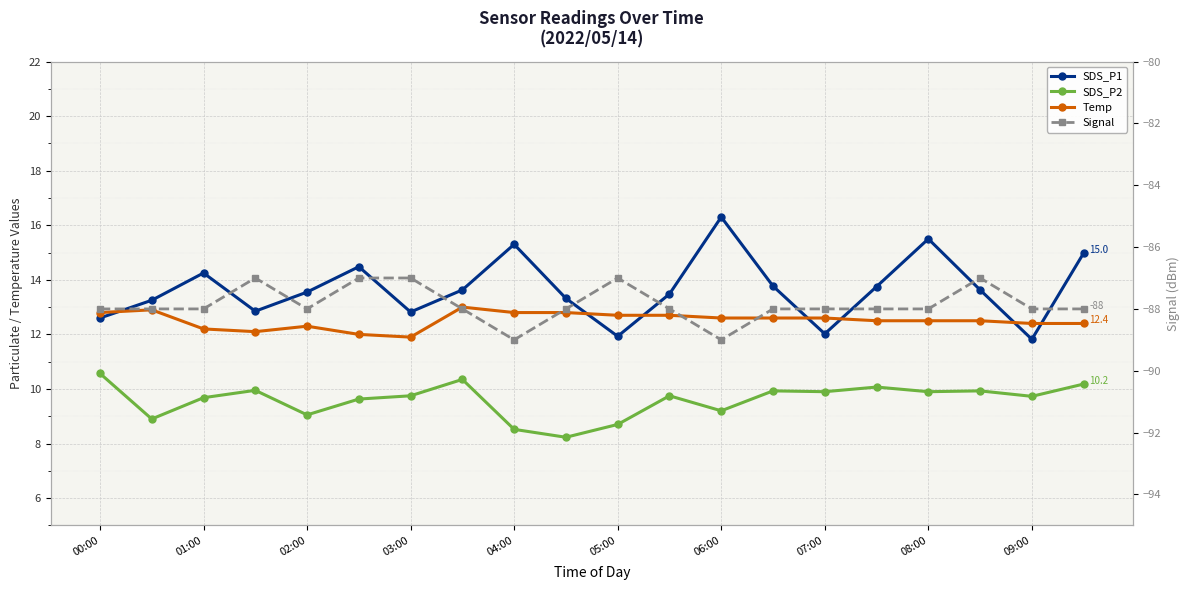

How many lines are shown in the chart?

4